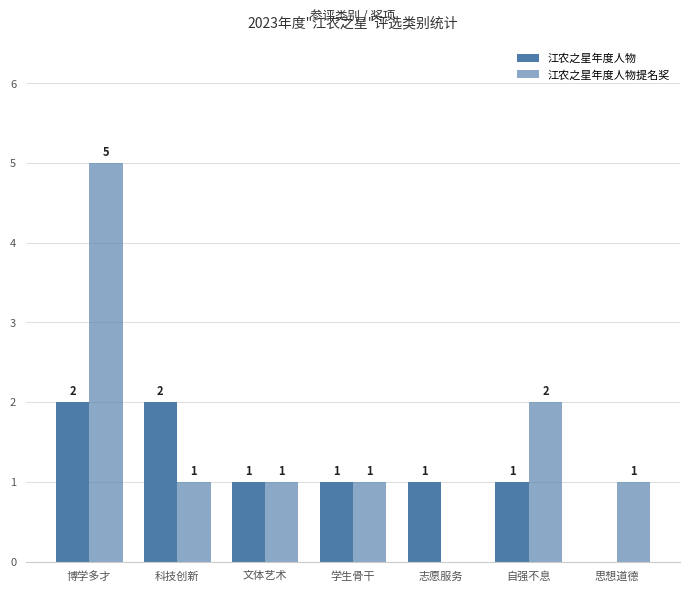

At 自强不息, list the series in order from largest to smallest.

江农之星年度人物提名奖, 江农之星年度人物